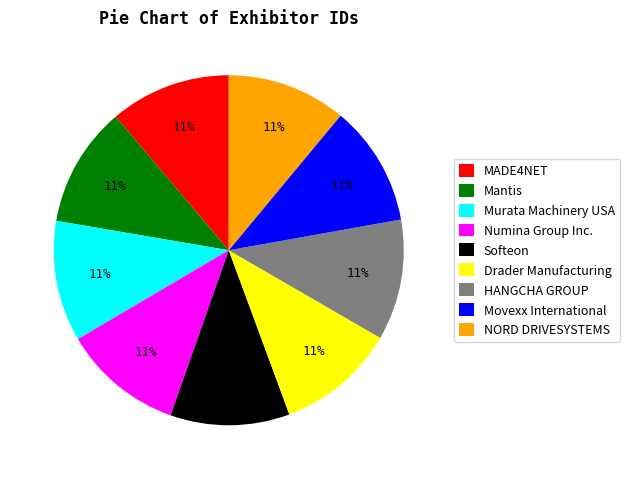

To the nearest percent, what portion does Drader Manufacturing represent?

11%